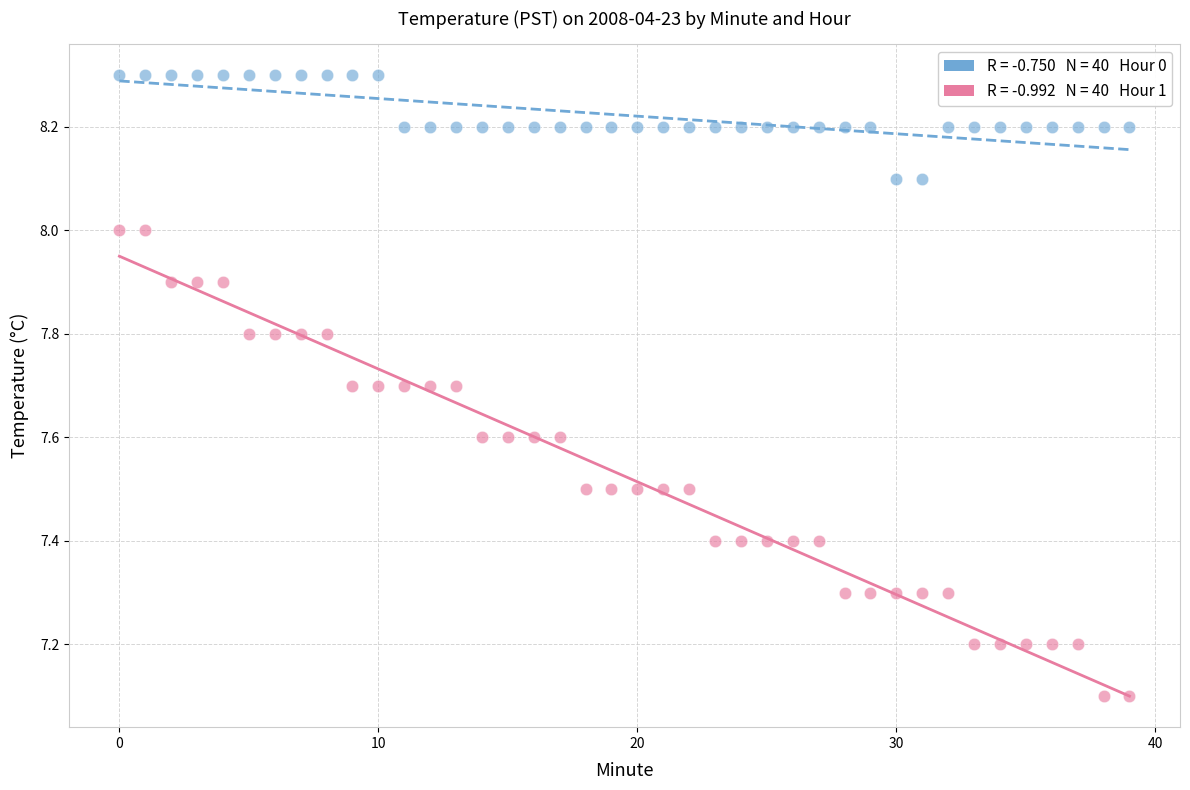

Across all data points, what is the range of Y values (max minus min)?

1.2